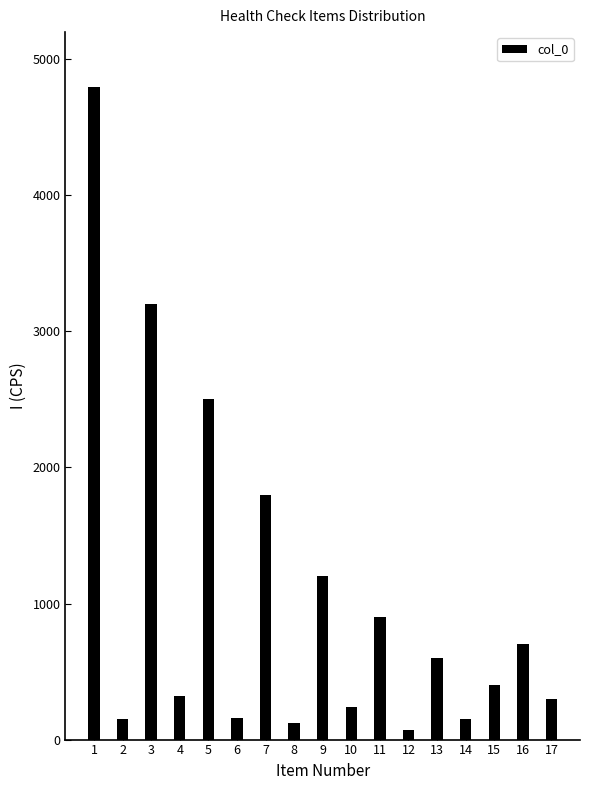

The value at 17 is 300. True or false?

True